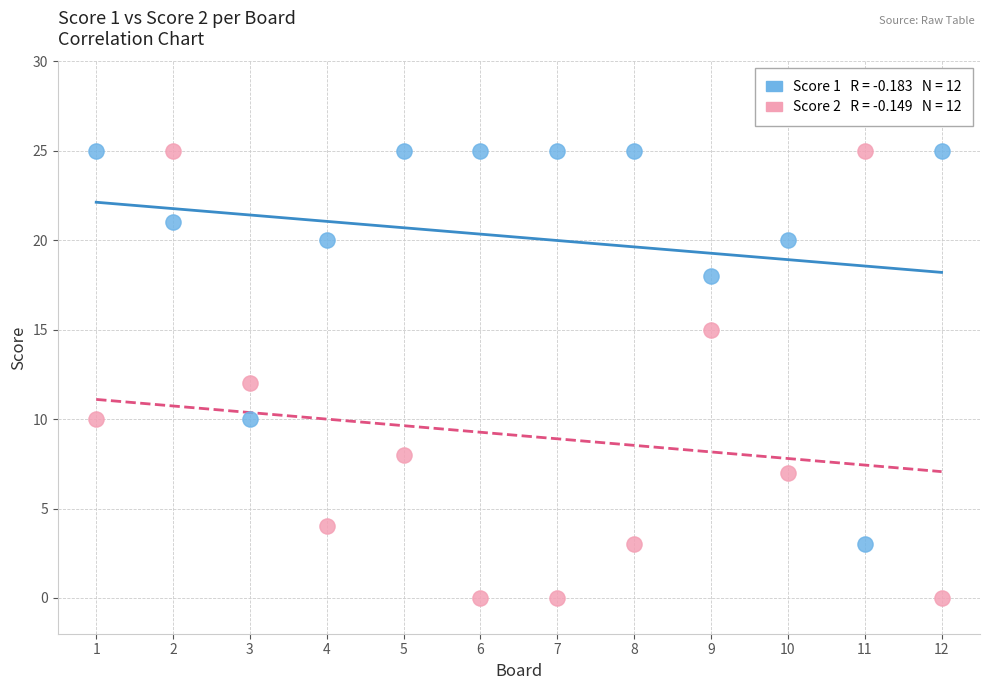

Across all data points, what is the range of X values (max minus min)?

11